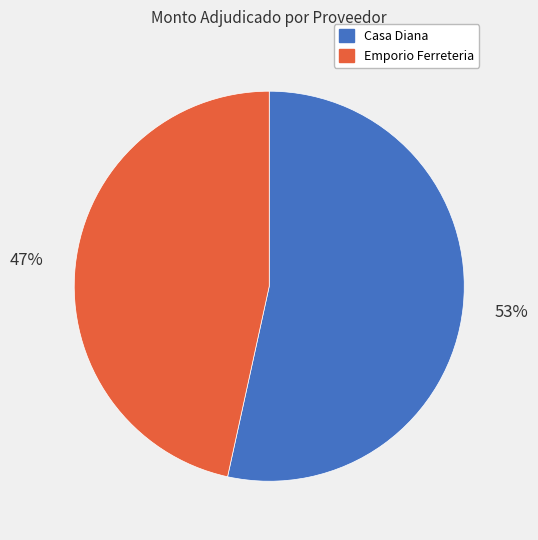

How many slices are in this pie chart?

2